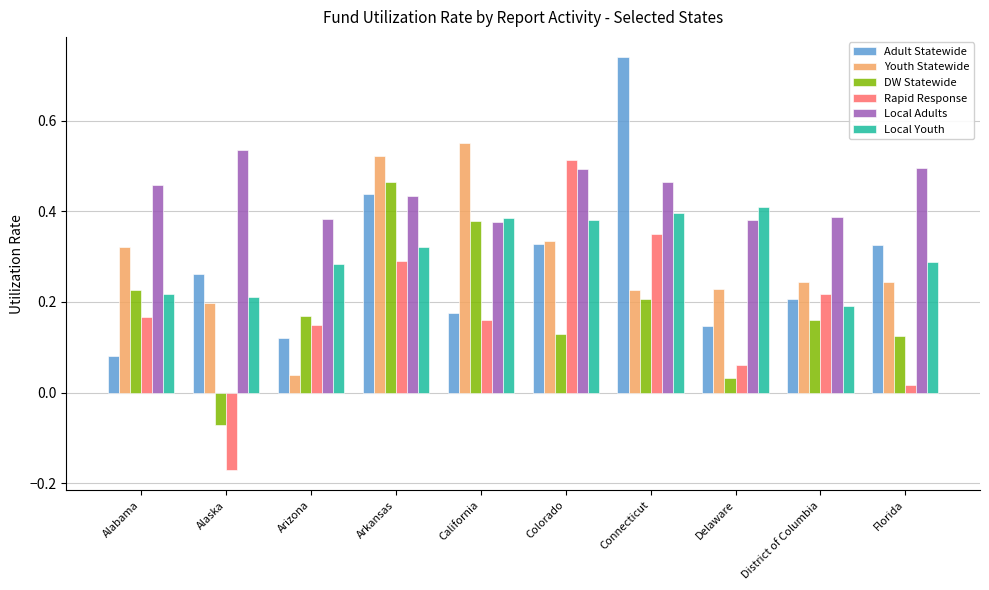

Is it true that Local Youth equals 0.2 at California?

False